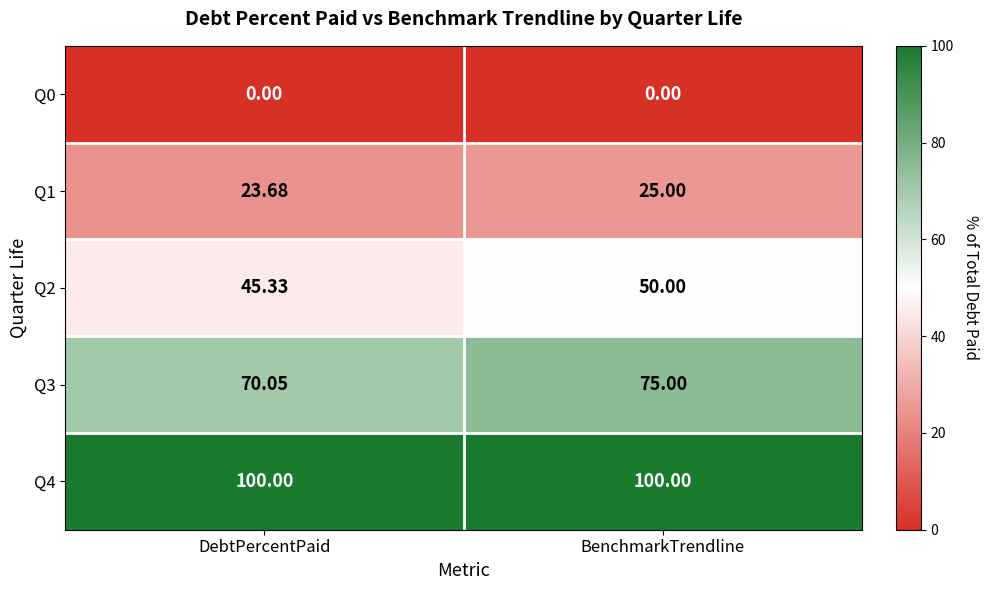

List the labels in order of Q3 value, smallest first.

DebtPercentPaid, BenchmarkTrendline